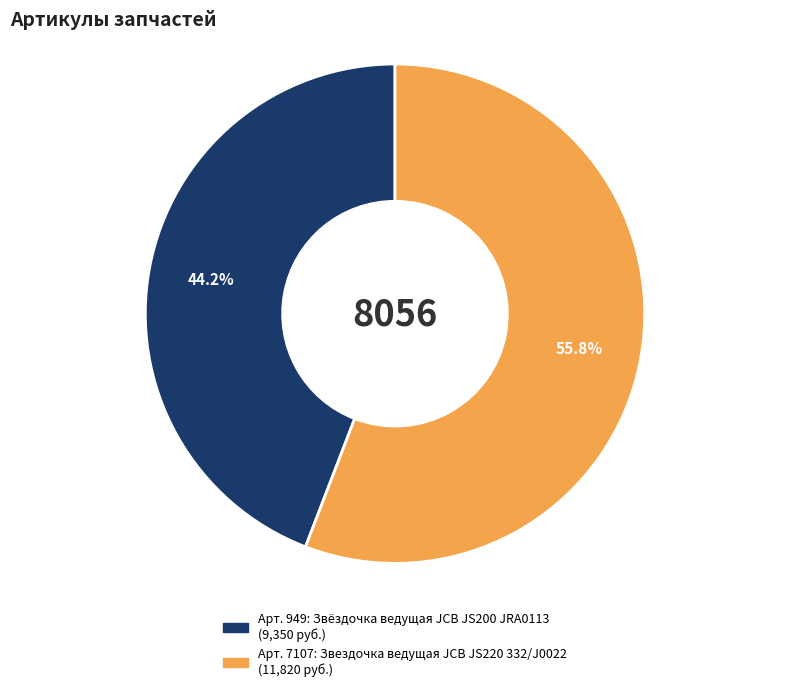

Is there a majority slice in this chart?

Yes